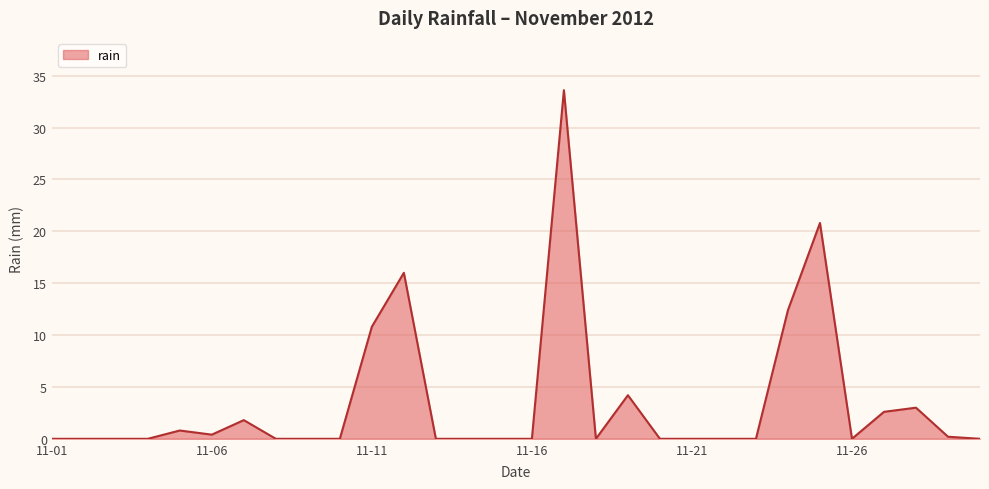

What is the greatest value displayed?

33.6